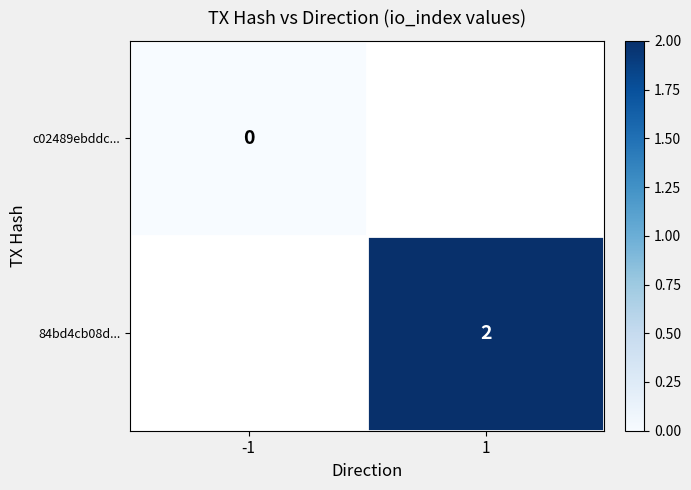

Count the number of categories in the chart.

2